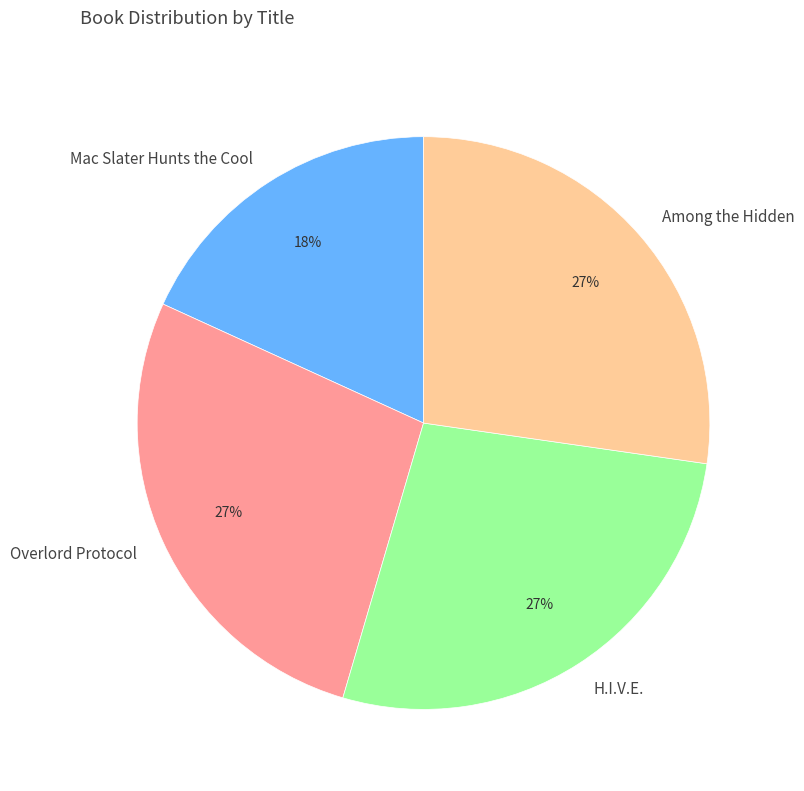

Do Mac Slater Hunts the Cool and Overlord Protocol together represent more than half of the pie?

No